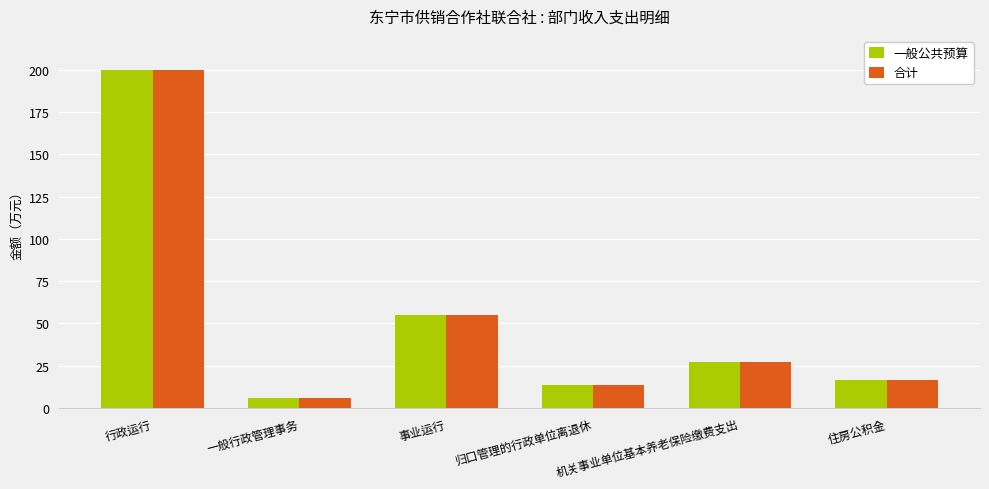

Does the chart contain stacked bars?

No